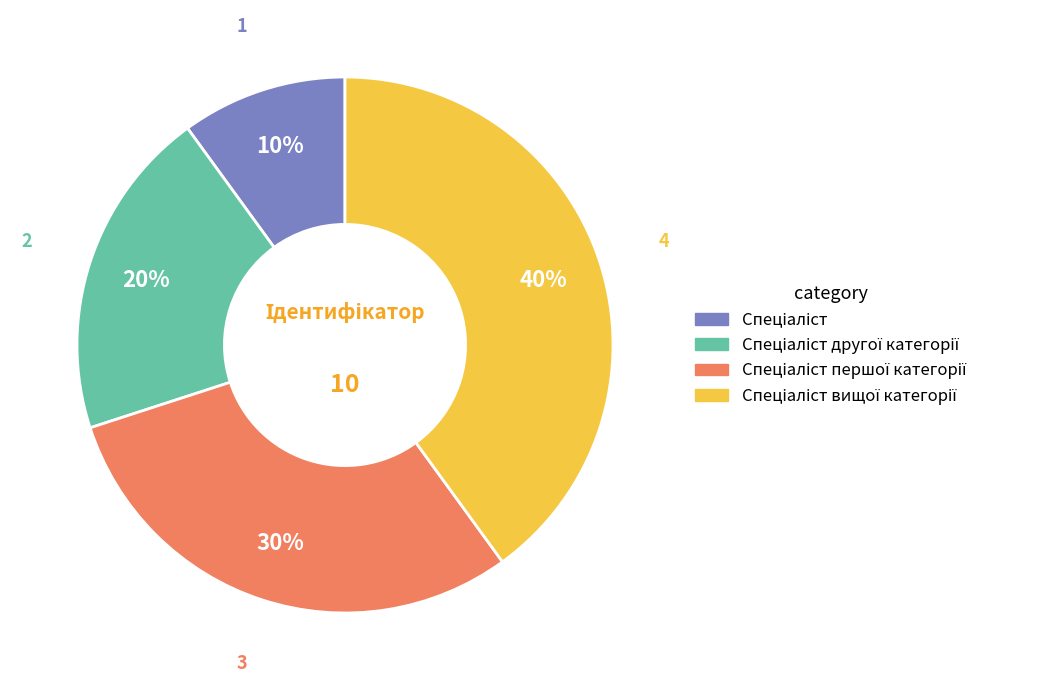

To the nearest percent, what is the difference between the largest and smallest slice percentages?

30%